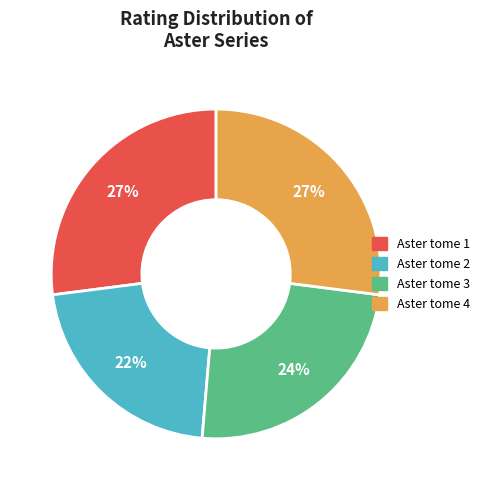

What percentage is the Aster tome 4 slice, to the nearest percent?

27%